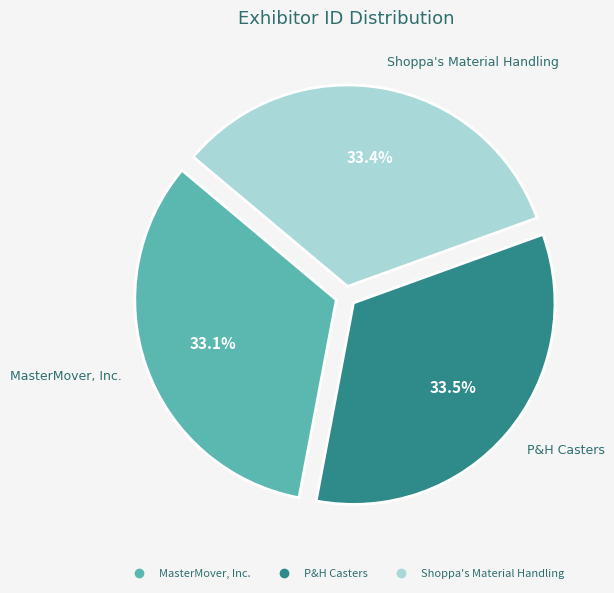

Count the number of slices in the pie.

3